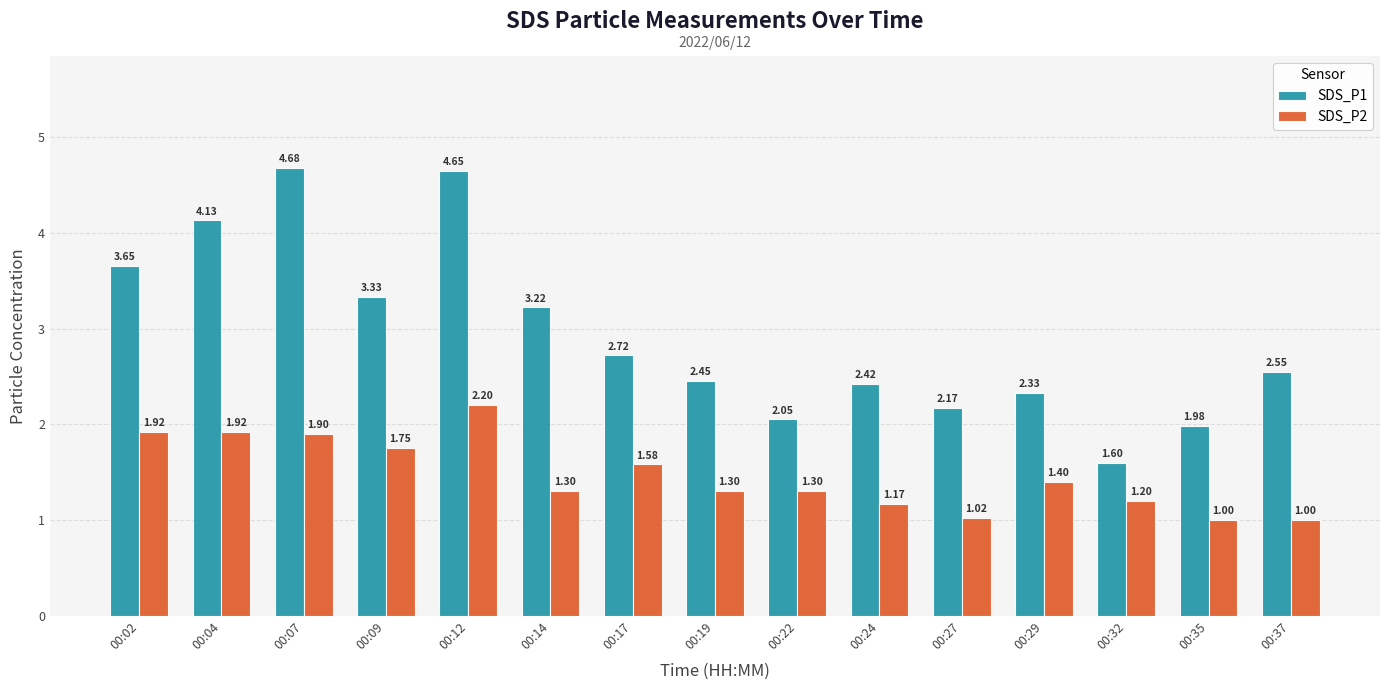

Rank the series by their maximum value, from highest to lowest.

SDS_P1, SDS_P2